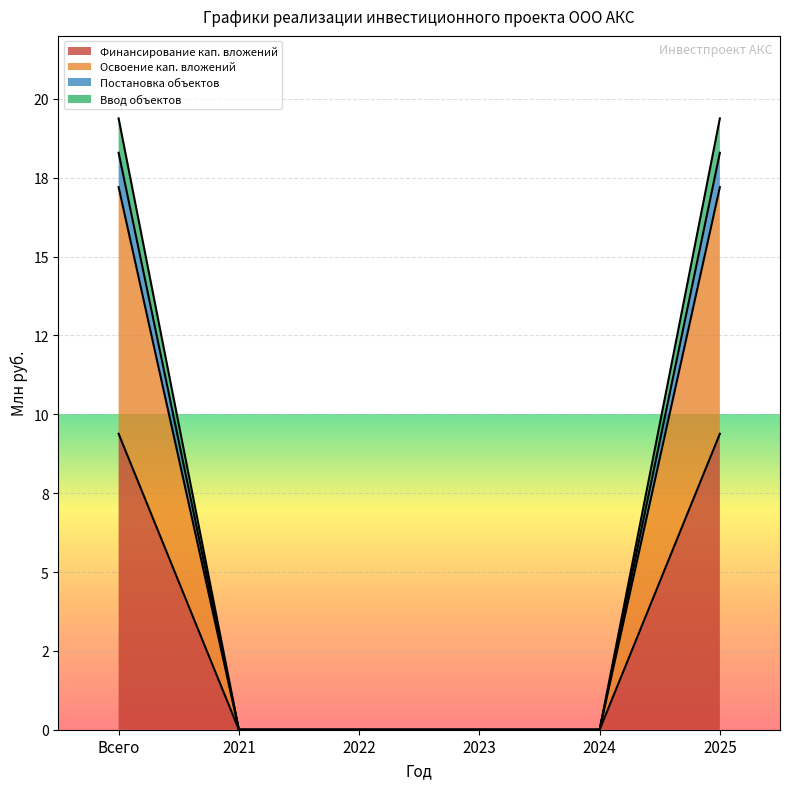

How many values in the Ввод объектов series exceed 0?

2